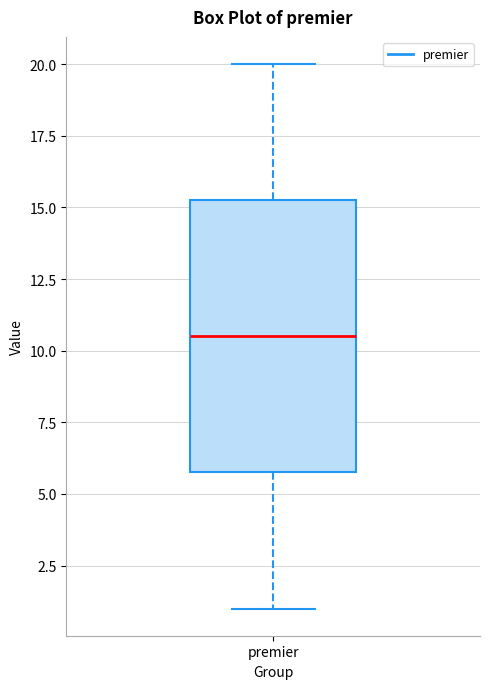

Transcribe this box plot: give where the median line is, the range the box spans, and where the two whiskers end, as read against the y-axis. The values are not printed on the chart, so give them approximately, as read against the axis.

median 10.5, box 6.0 to 15.5, whiskers 1.0 to 20.0